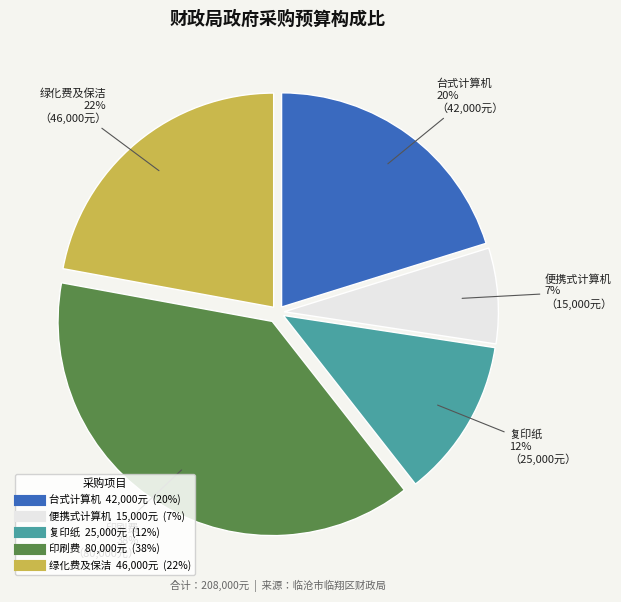

To the nearest percent, what percentage of the pie is 台式计算机?

20%